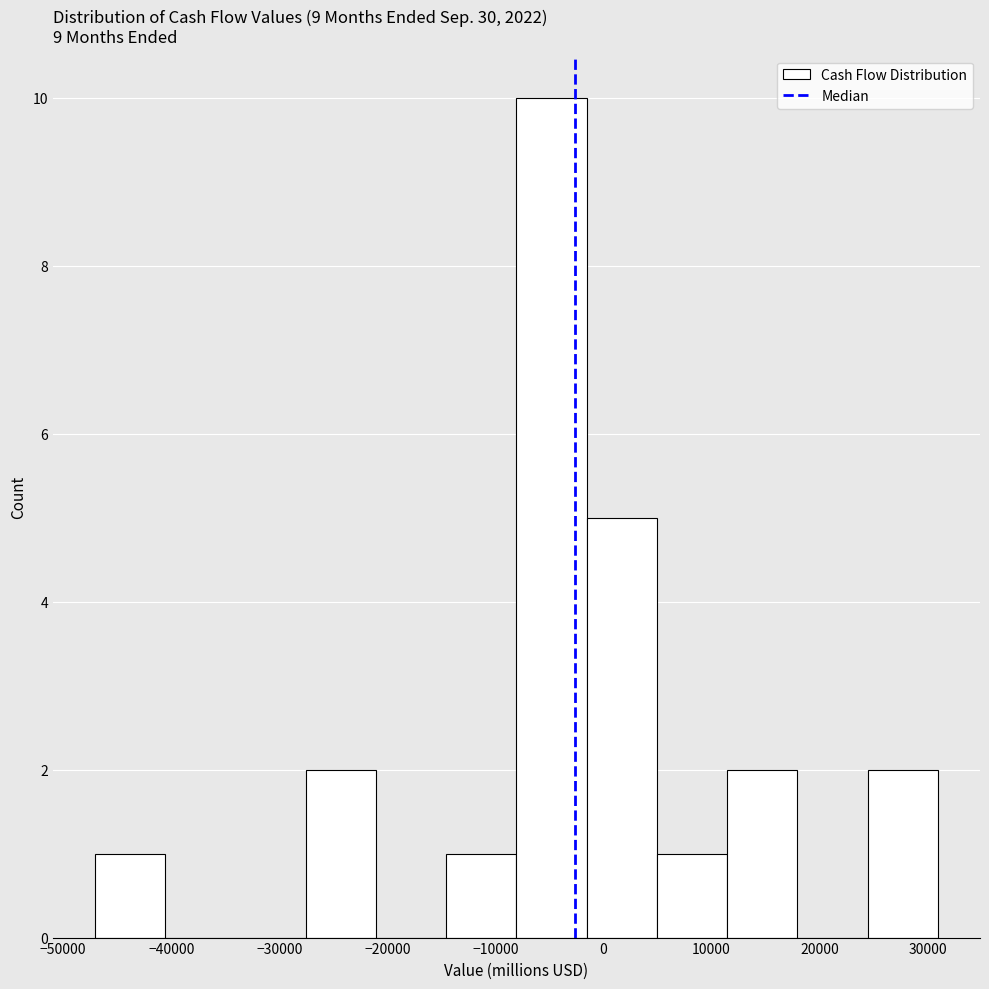

How tall is the bar that spans -47000 to -41000 on the x-axis? Neither the bar edges nor the heights are printed on the chart, so give them approximately, as read against the axes.

1